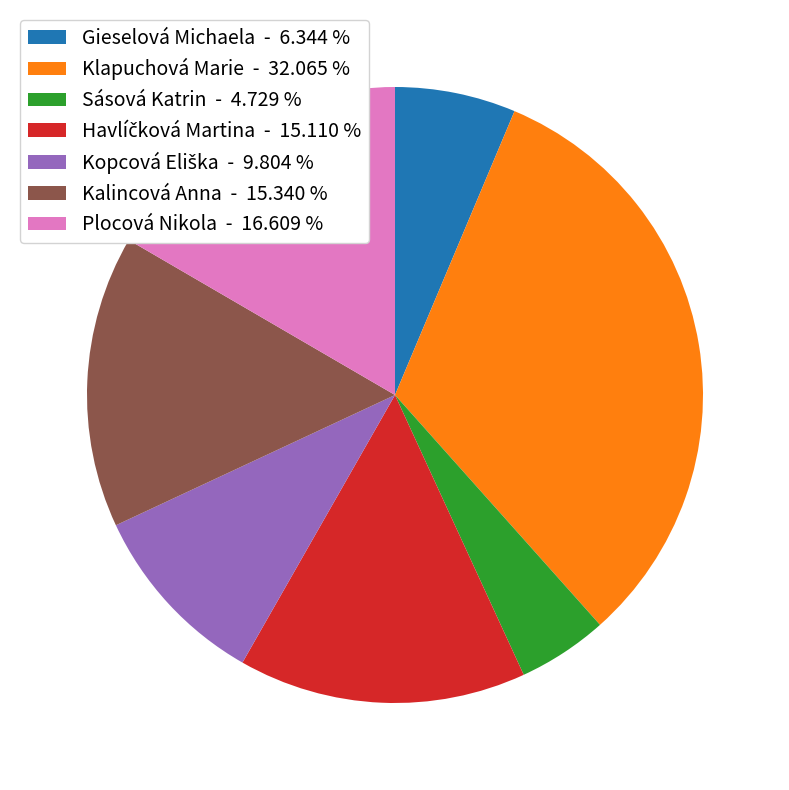

Is there any slice that represents more than half of the pie?

No